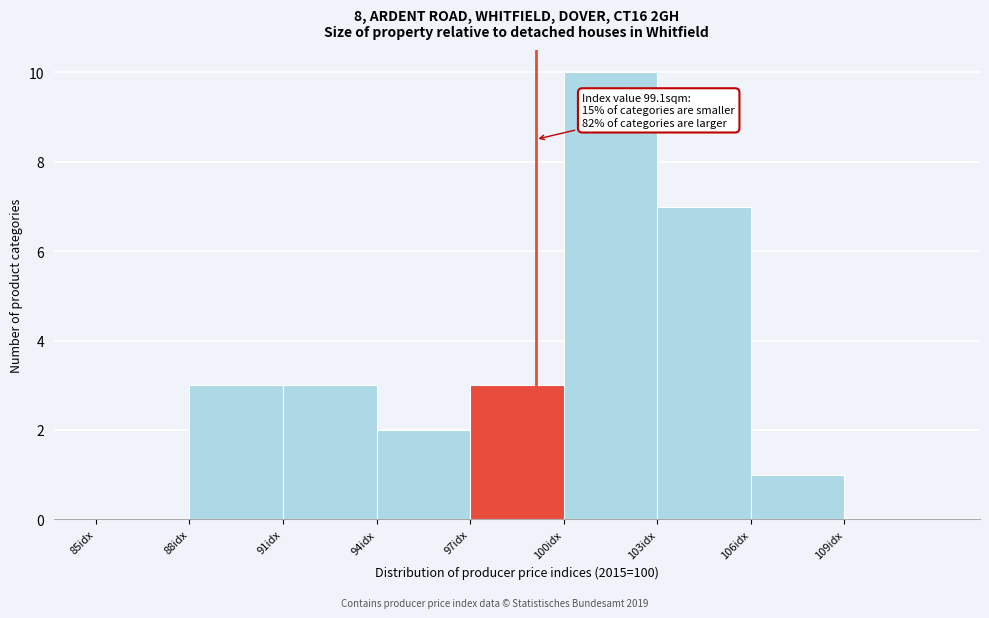

Which range on the x-axis has the tallest bar?

100 to 103